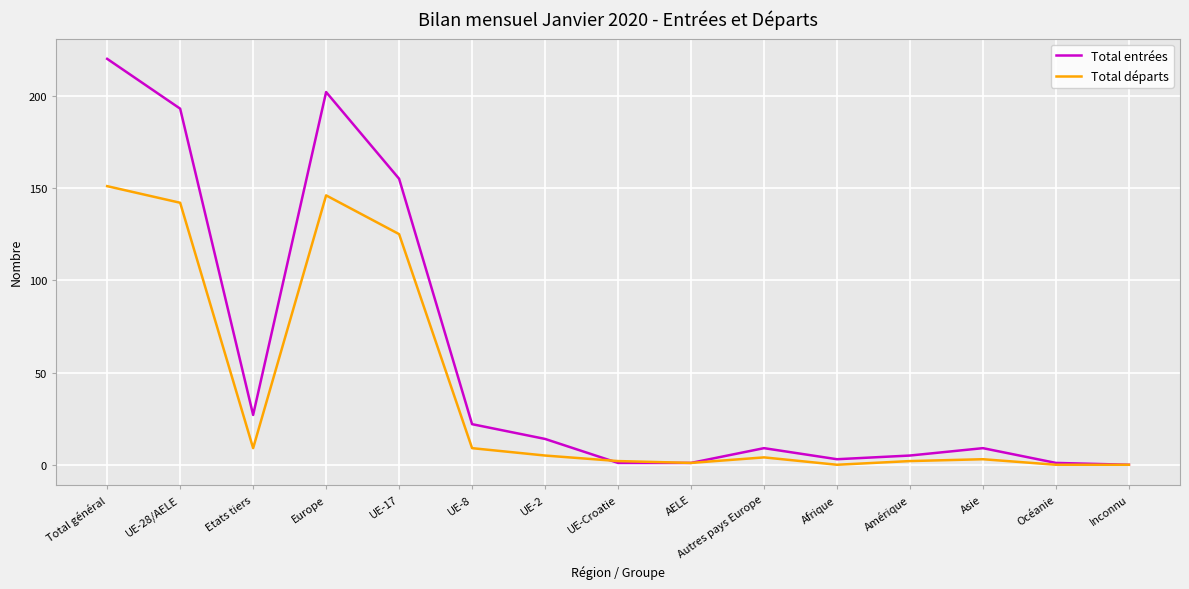

True or false: Total entrées has a value of 14 at UE-2.

True